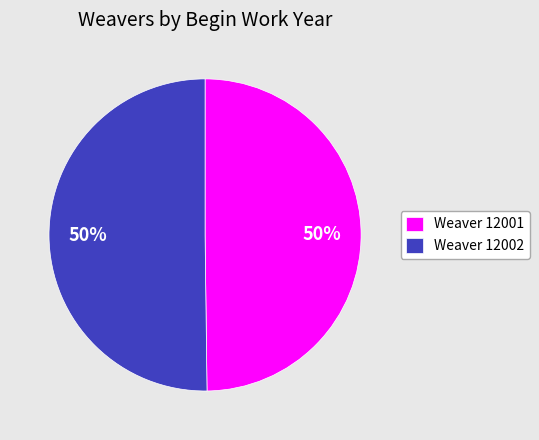

Count the number of slices in the pie.

2